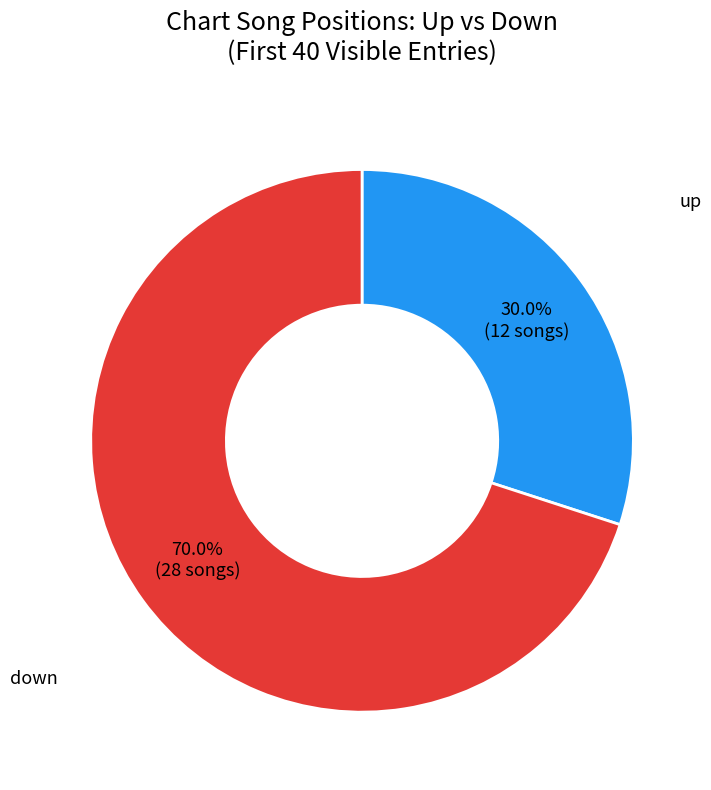

Is there a majority slice in this chart?

Yes